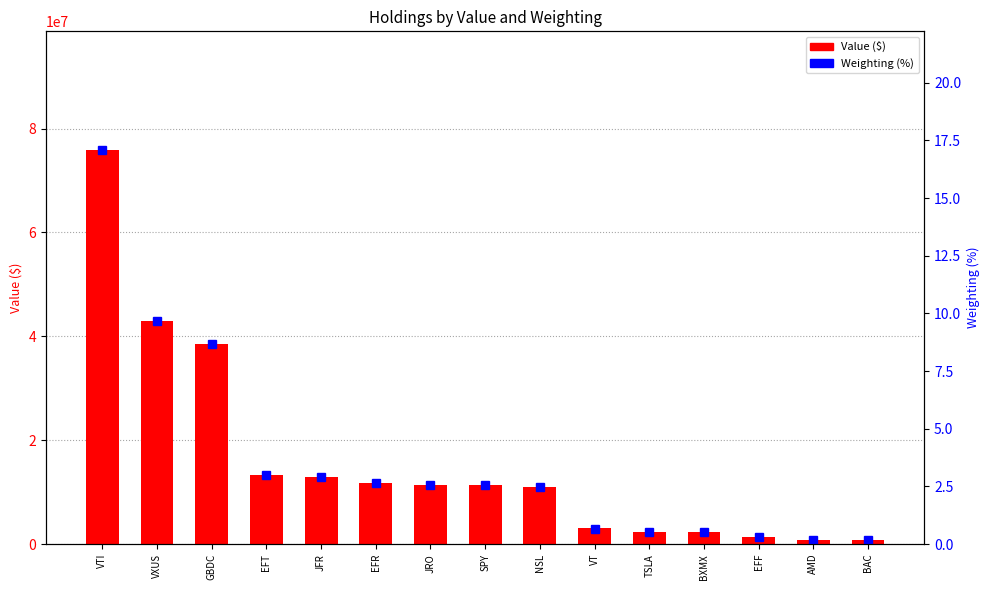

Which series has the widest spread of values?

Value ($)